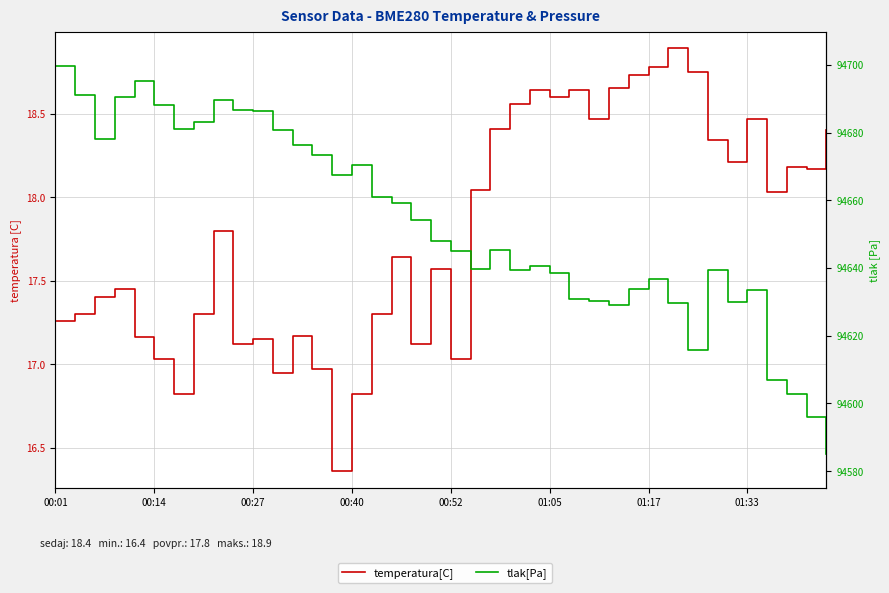

What are all the series names shown in the legend?

temperatura[C], tlak[Pa]